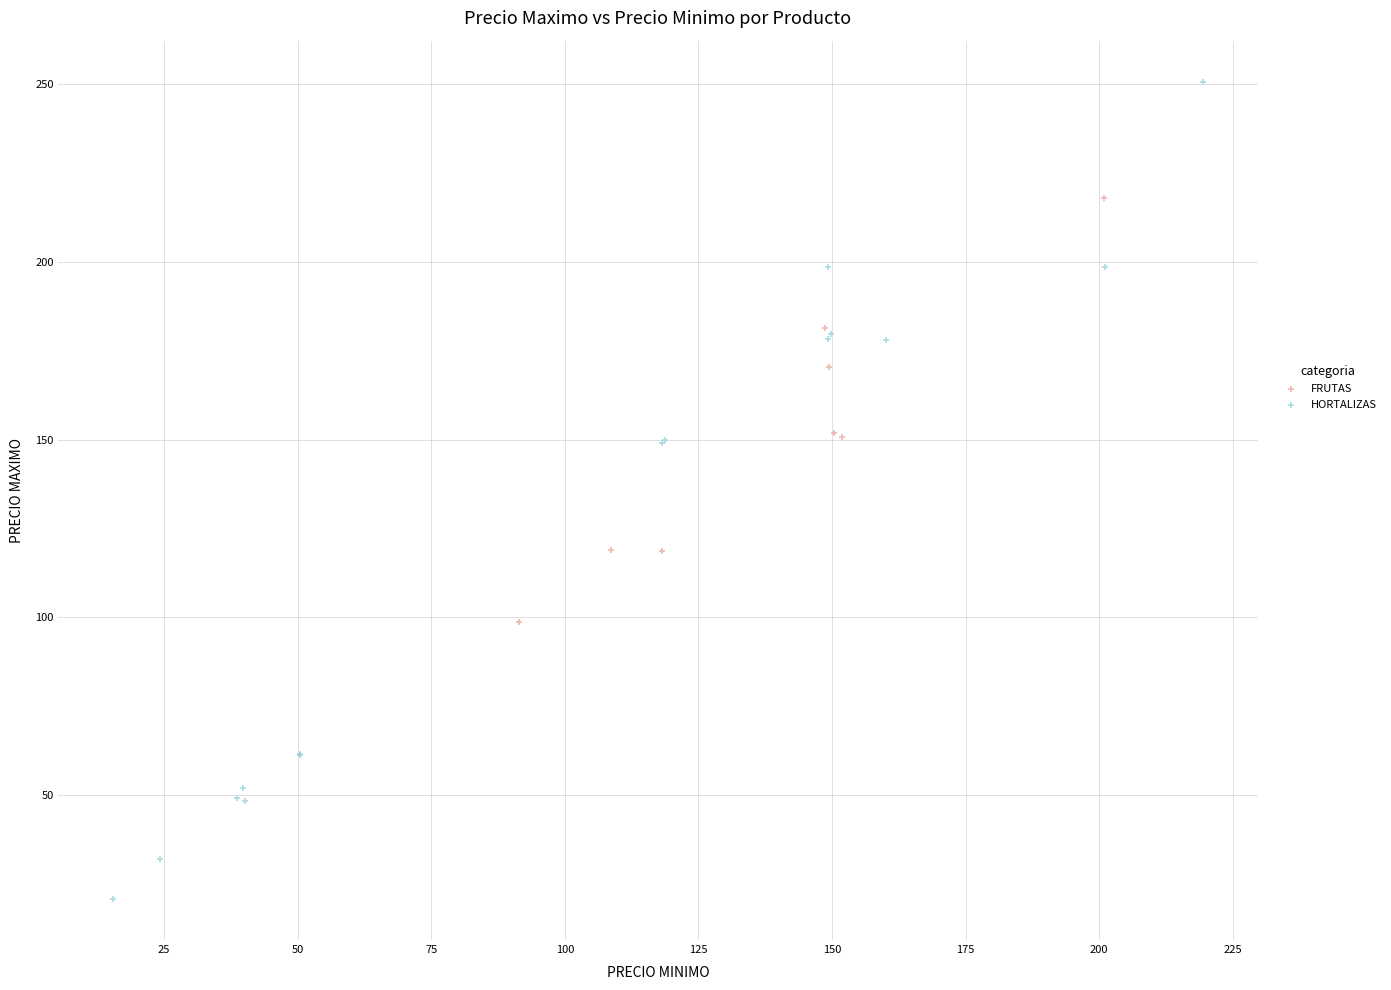

Which series has the widest spread of Y values?

HORTALIZAS